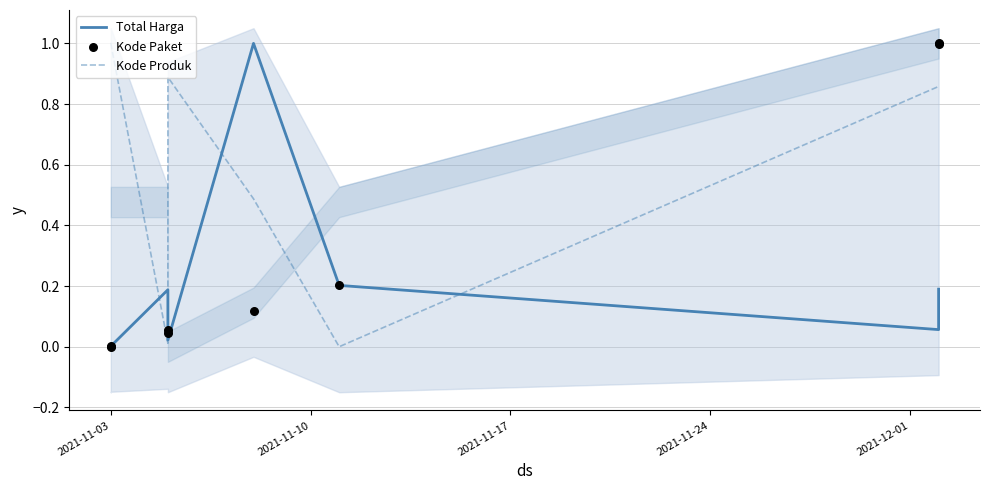

Which series has the largest total across all categories?

Kode Produk